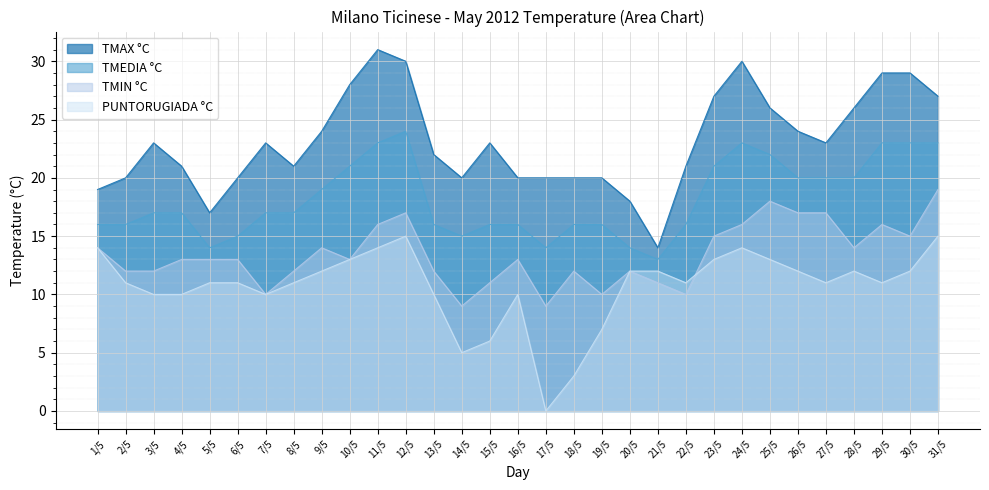

How many interior local peaks does the TMEDIA °C series have?

2